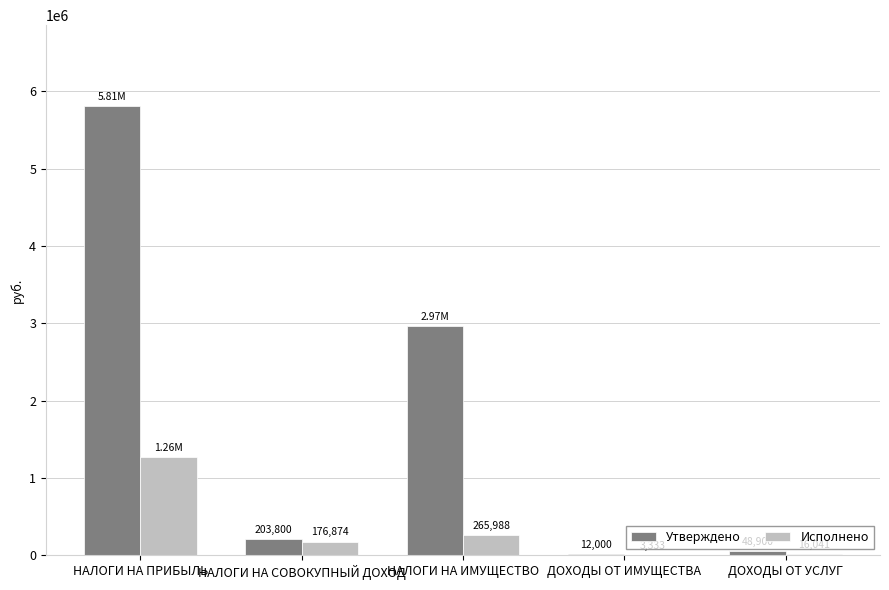

Where does the Утверждено series first go above 203800?

НАЛОГИ НА ПРИБЫЛЬ